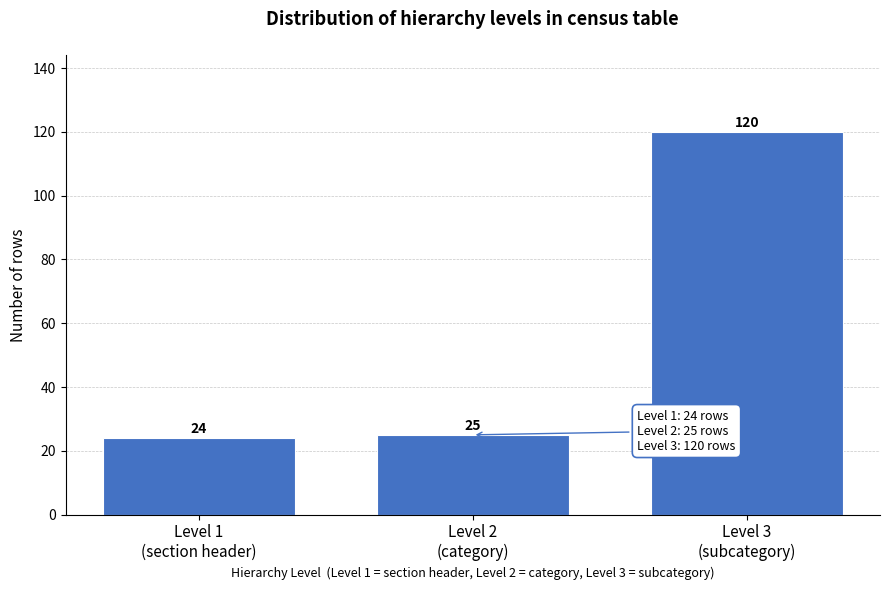

Reading left to right, extract all data points from this chart.

24	25	120